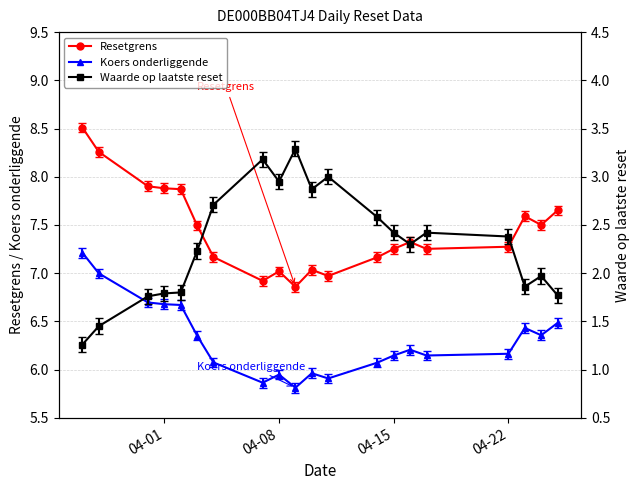

At how many categories does at least one series exceed 7?

17